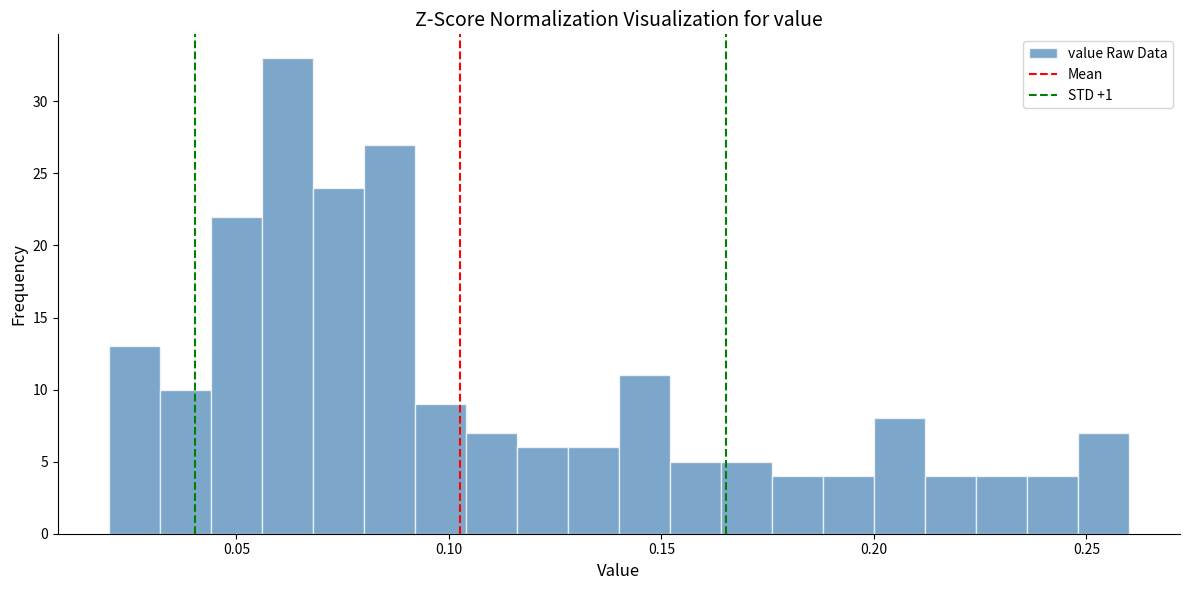

Read against the x-axis, roughly where is the centre of the tallest bar?

0.060